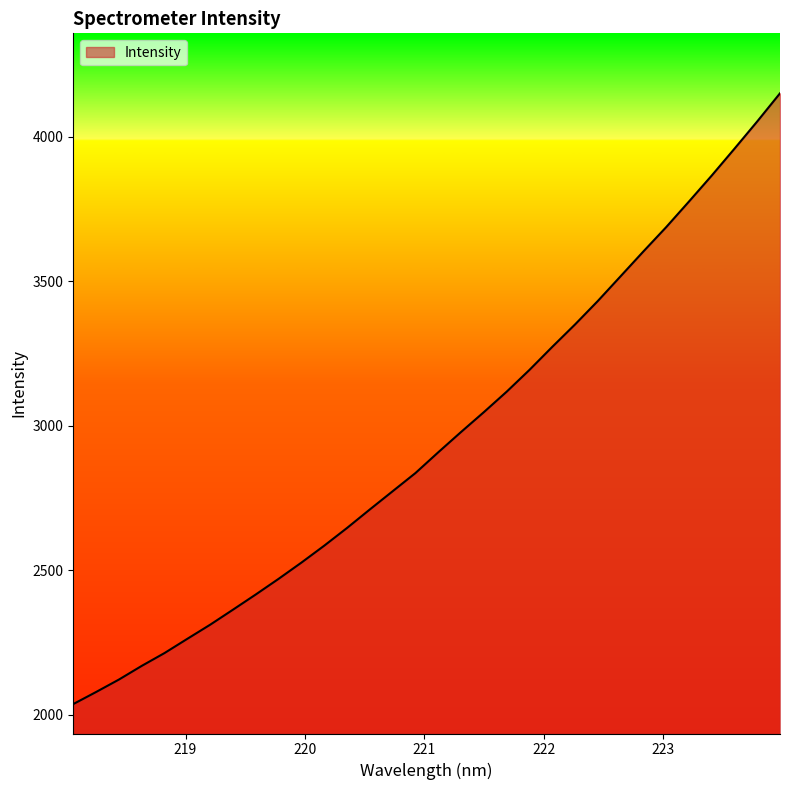

What is the minimum value shown in the chart?

2037.0